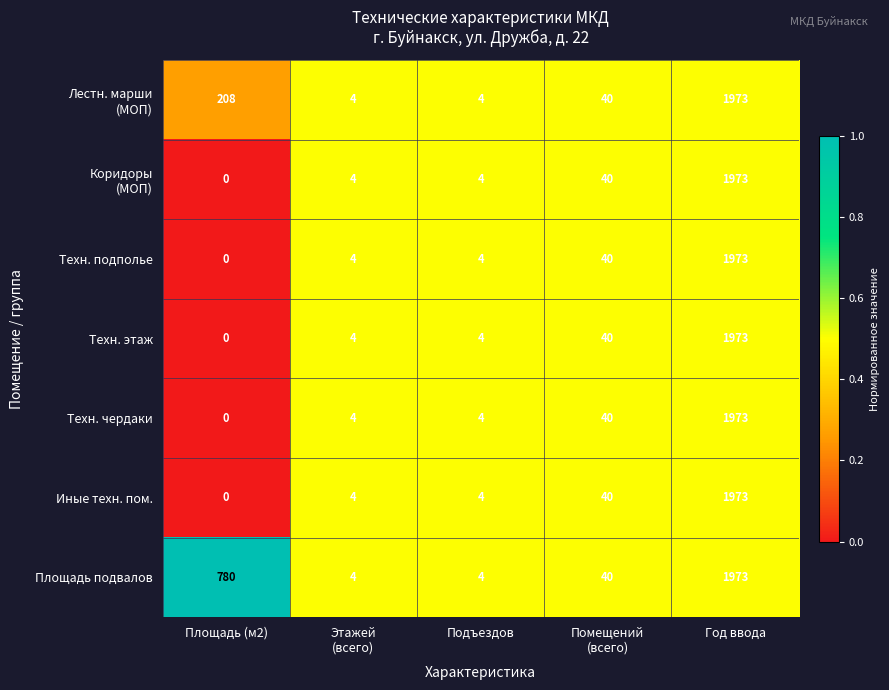

What is the difference between the second highest and second lowest values in the Площадь подвалов series?

776